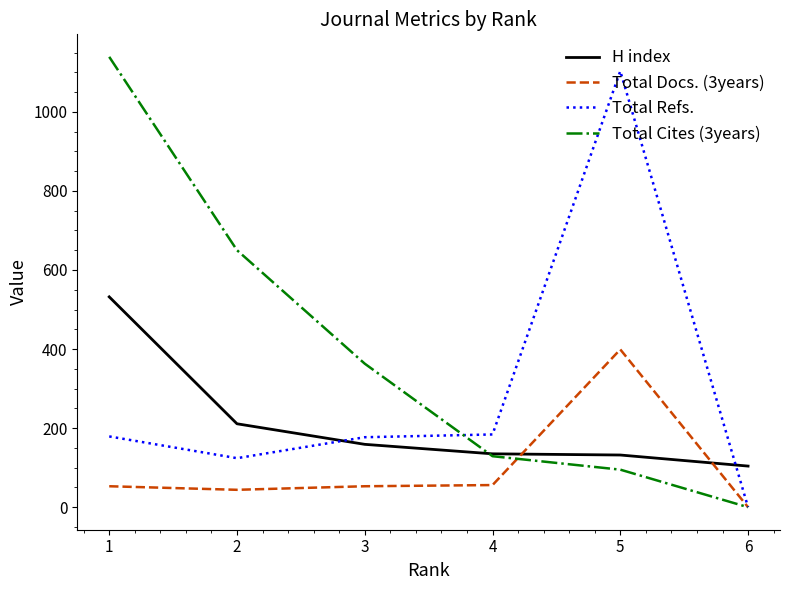

Does the chart have visible grid lines?

No